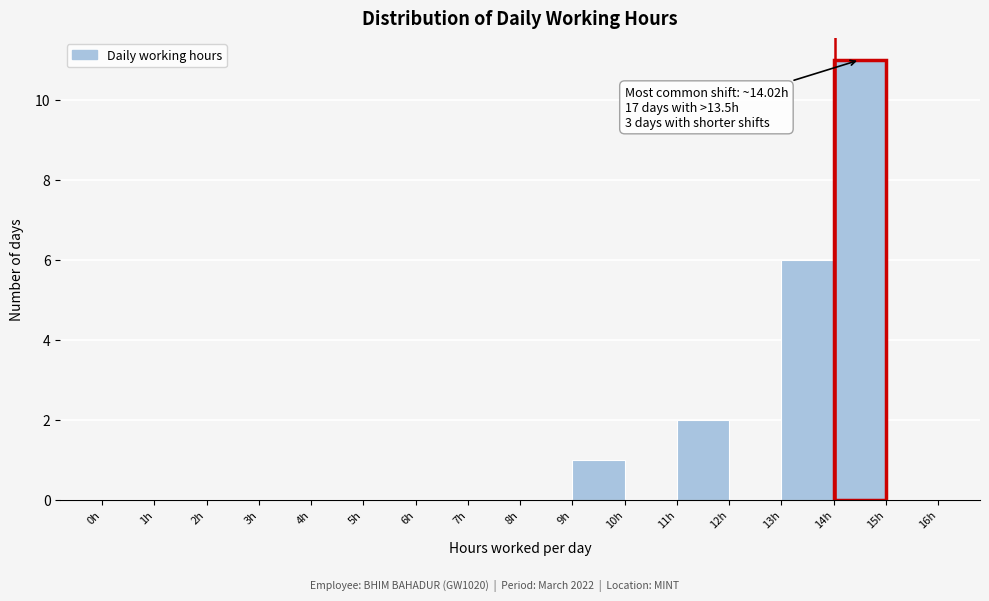

Over which range of the x-axis is the bar tallest?

14 to 15